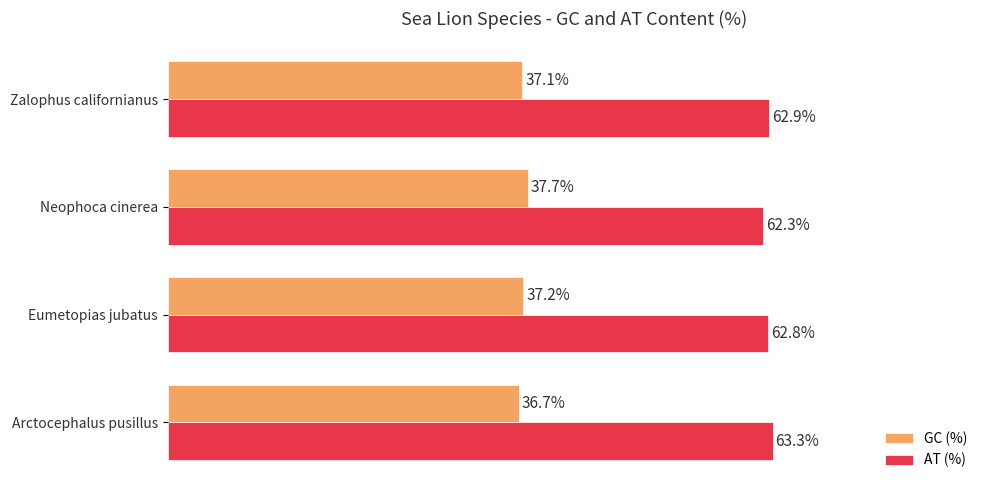

At which label does AT (%) reach its minimum?

Neophoca cinerea